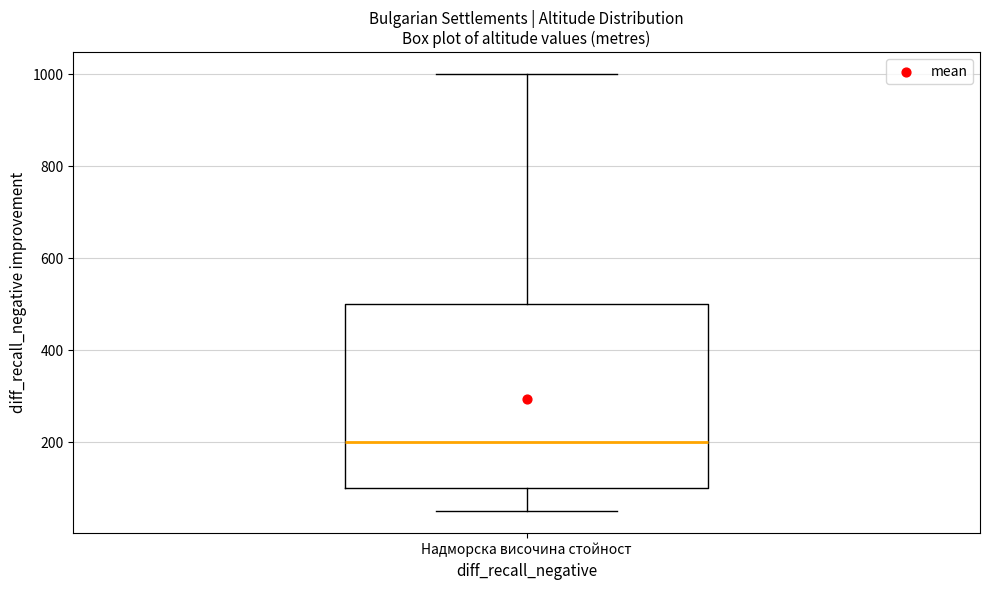

Read this box plot against the y-axis: the position of the median line, the range covered by the box, and the ends of both whiskers. The values are not printed on the chart, so give them approximately, as read against the axis.

median 200, box 100 to 500, whiskers 60 to 1000